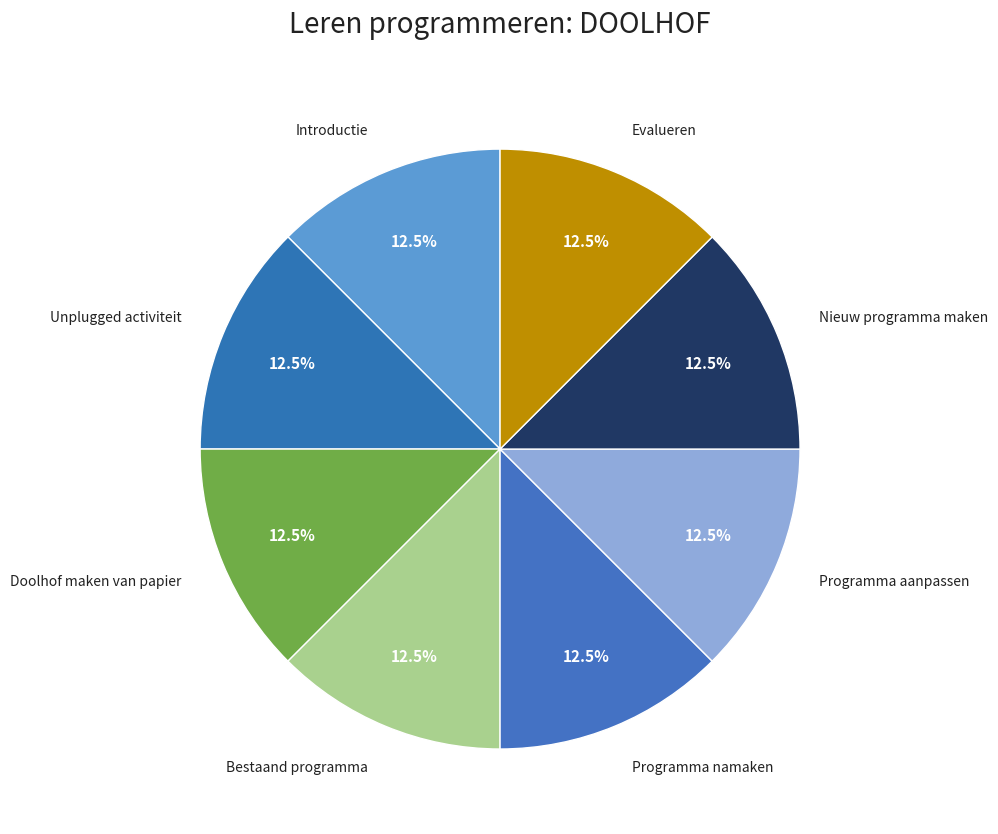

Is the sum of Bestaand programma and Nieuw programma maken greater than half?

No